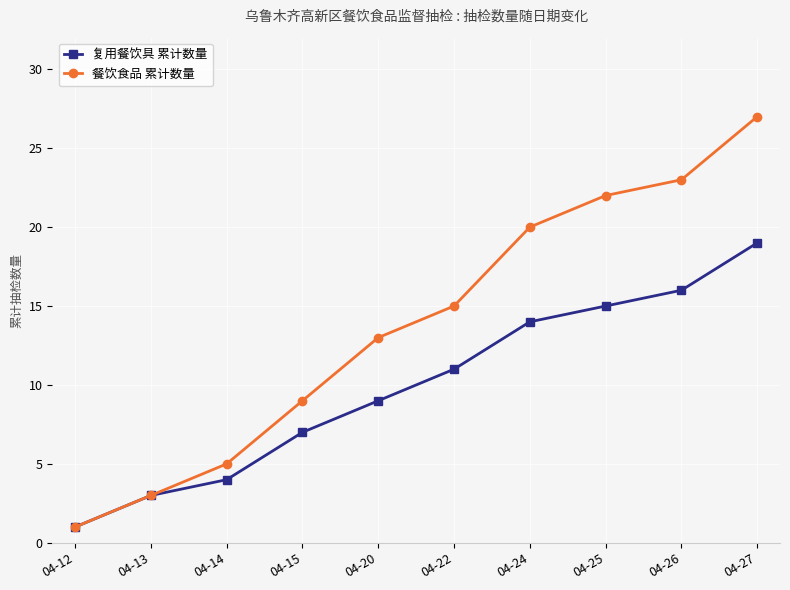

At 04-26, list the series in order from smallest to largest.

复用餐饮具 累计数量, 餐饮食品 累计数量